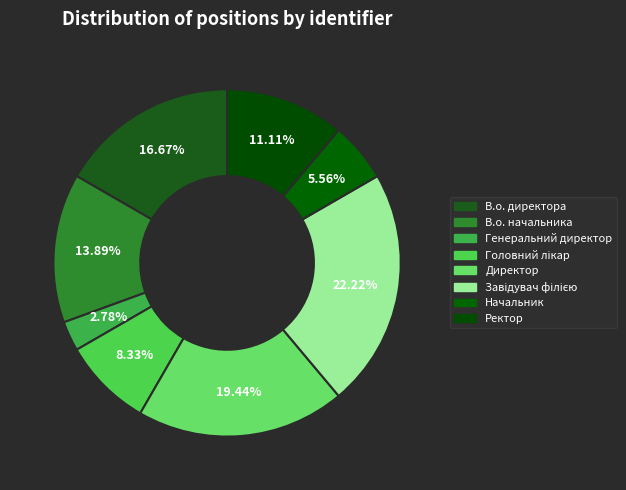

How many slices are in this pie chart?

8